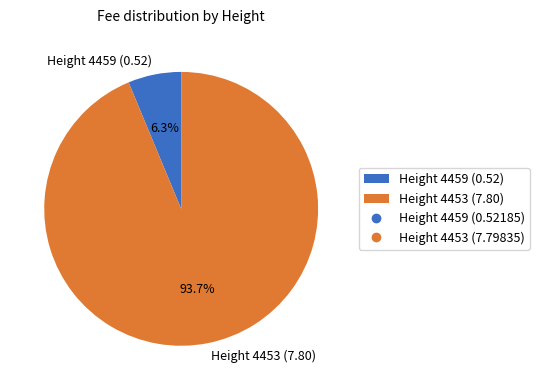

Between Height 4459 (0.52) and Height 4453 (7.80), which is larger?

Height 4453 (7.80)